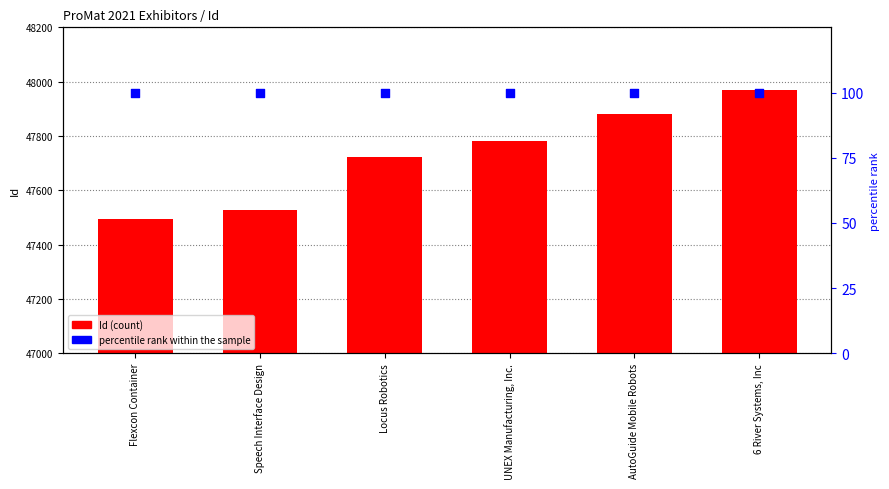

Which series contains the highest Y value?

Id (count)